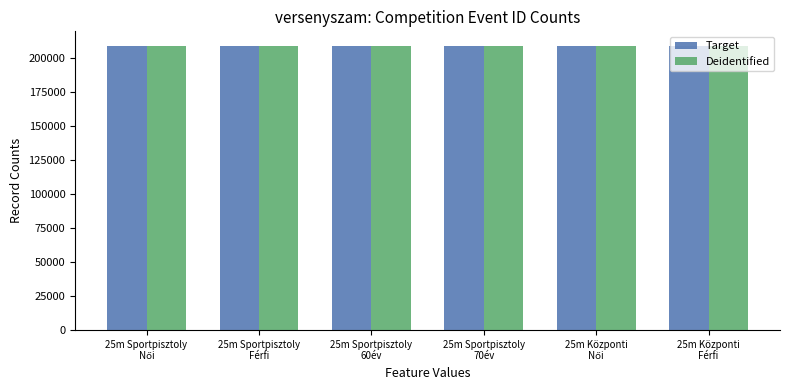

Are the bars horizontal?

No